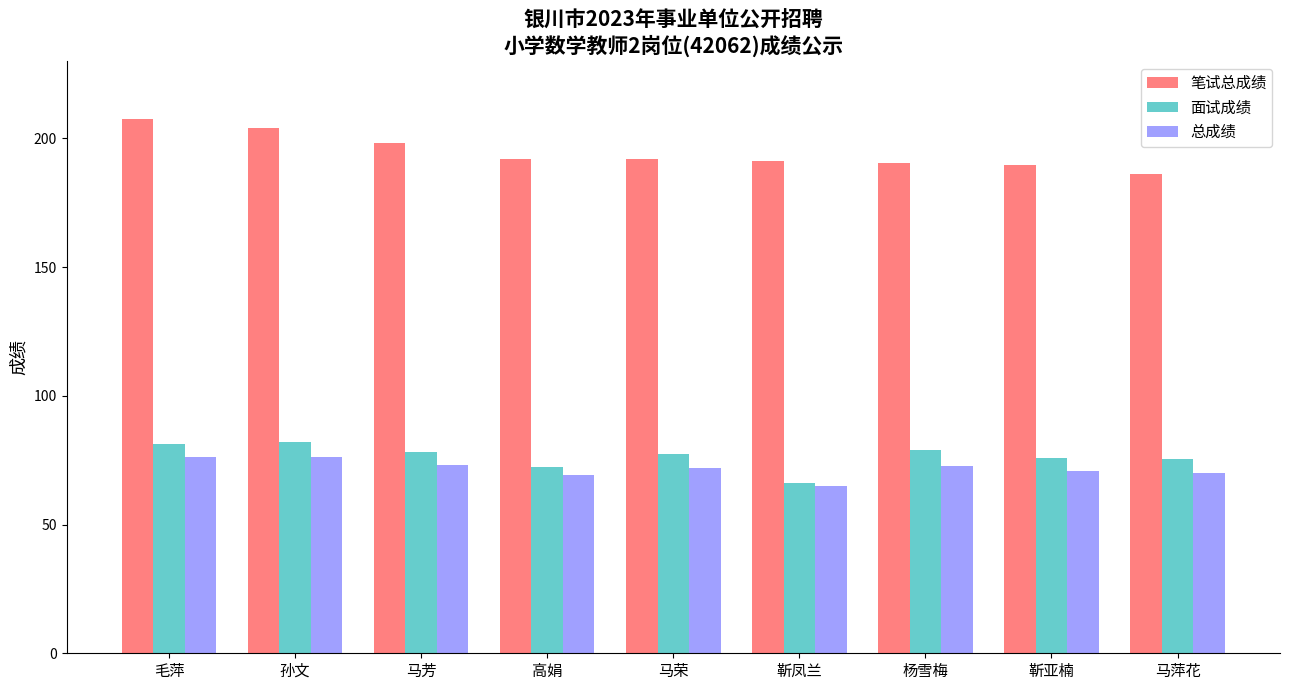

The 笔试总成绩 series shows 282.8 at 毛萍. True or false?

False